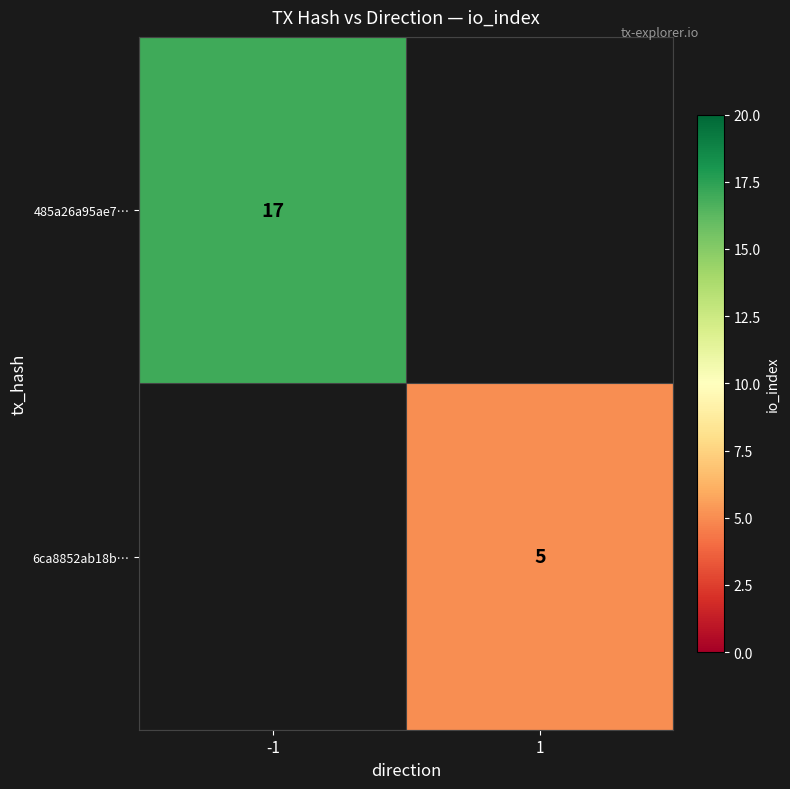

Is the value of 6ca8852ab18b… at 1 greater than the value of 485a26a95ae7… at -1?

No